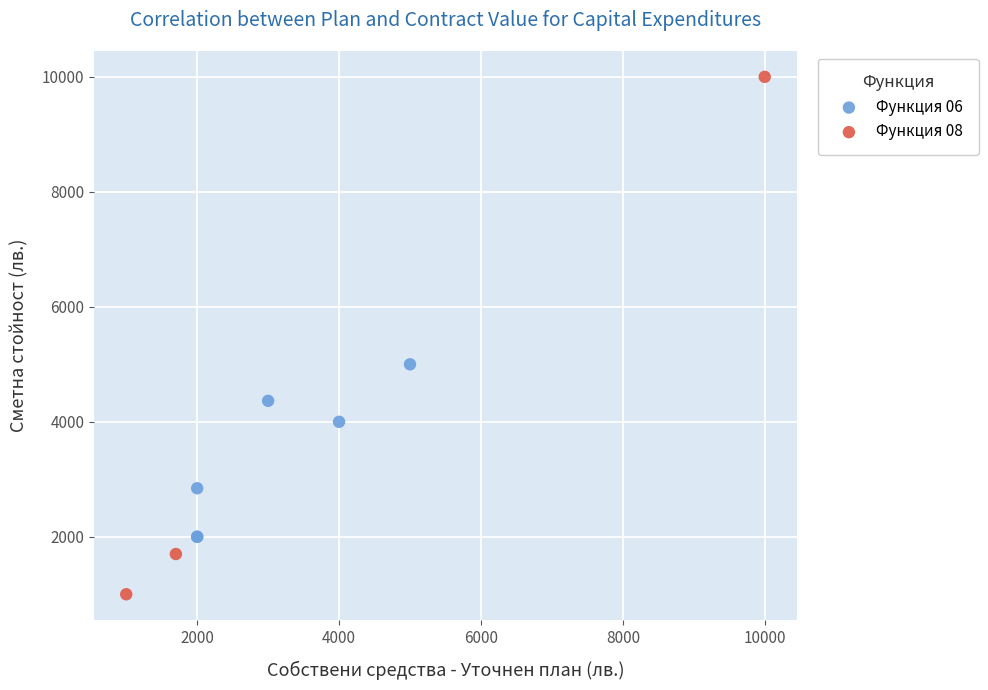

What are all the series names shown in the legend?

Функция 06, Функция 08